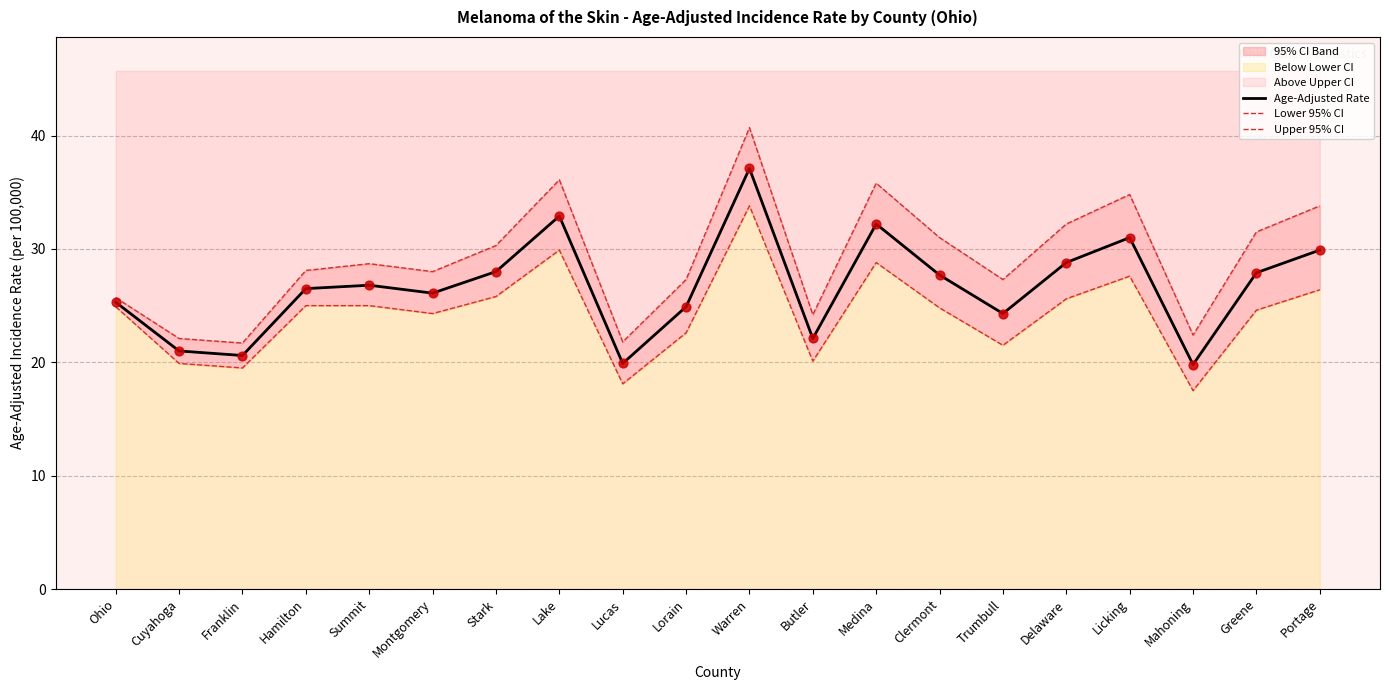

The value of Age-Adjusted Rate at Delaware is 28.8. True or false?

True